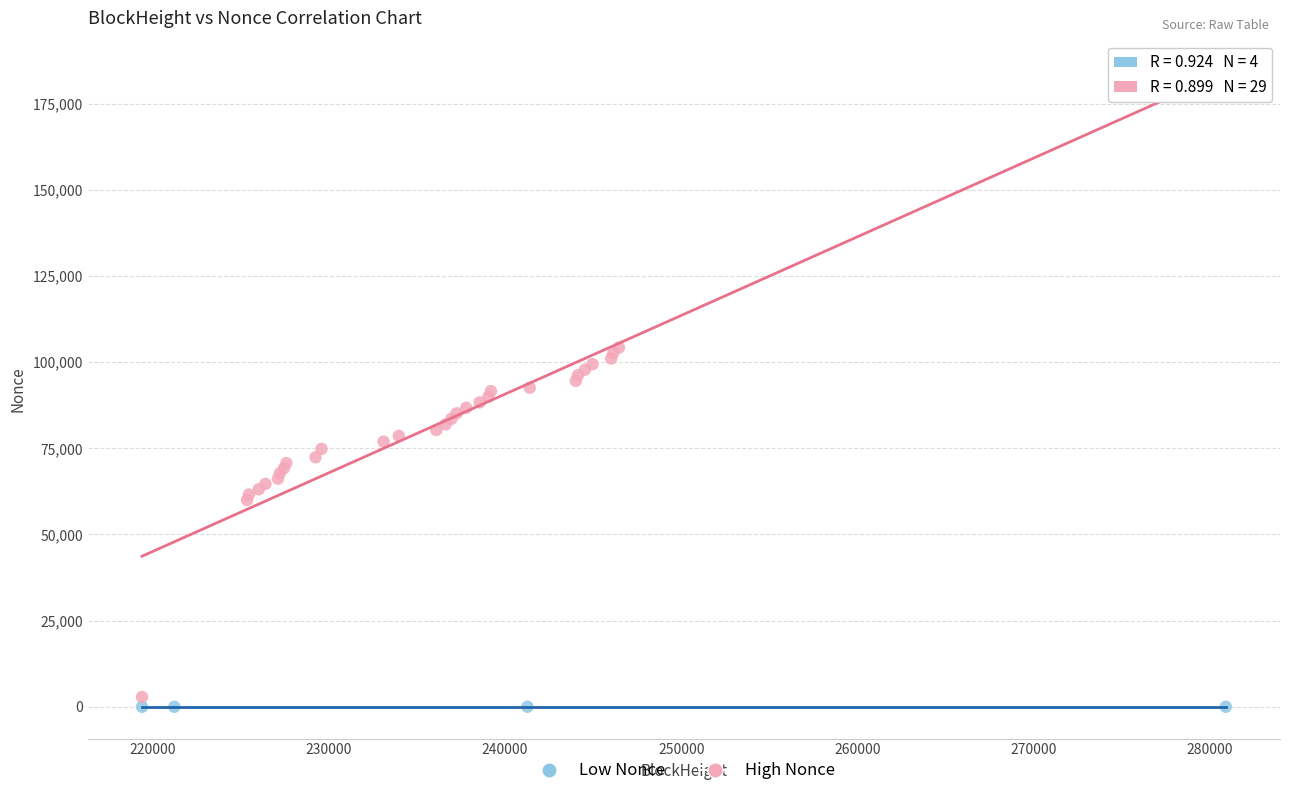

Which series contains the highest Y value?

High Nonce